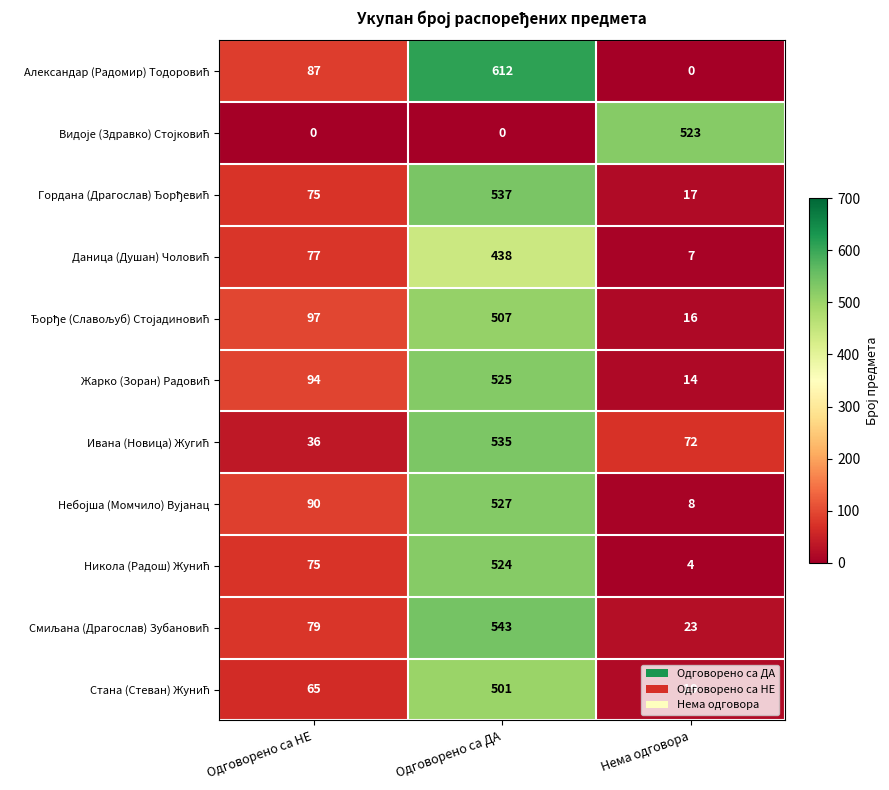

What is the spread (max minus min) of values at Одговорено са ДА?

612